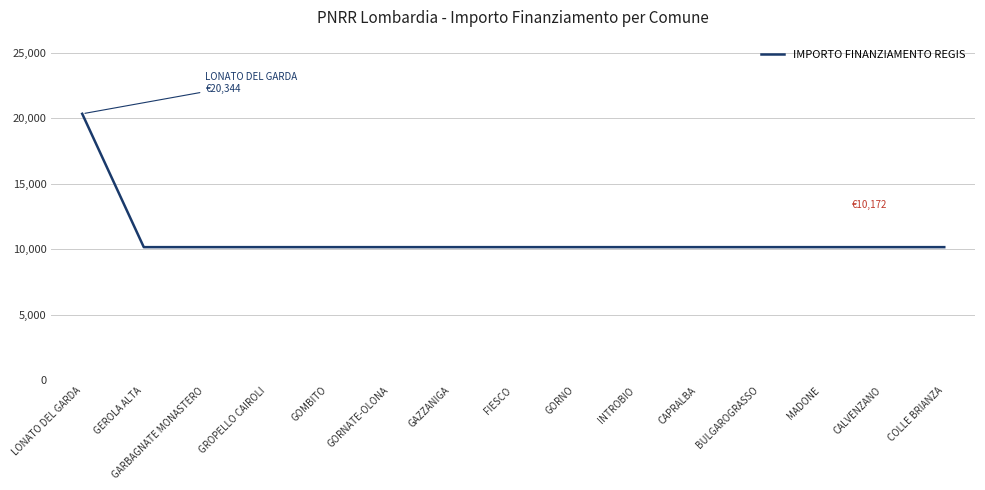

What is the average value?

10850